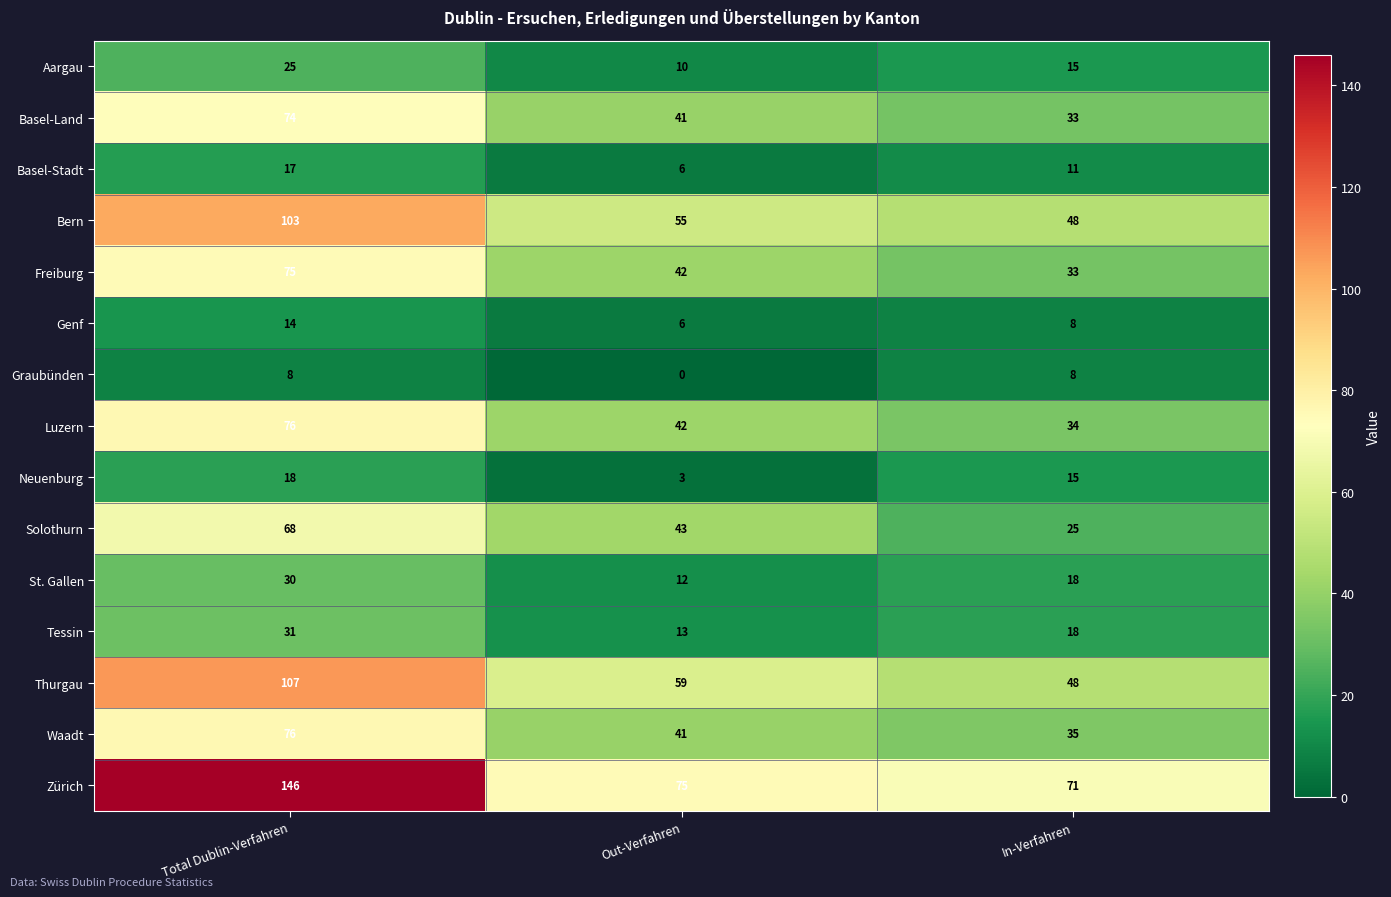

Read the Thurgau value at Total Dublin-Verfahren.

107